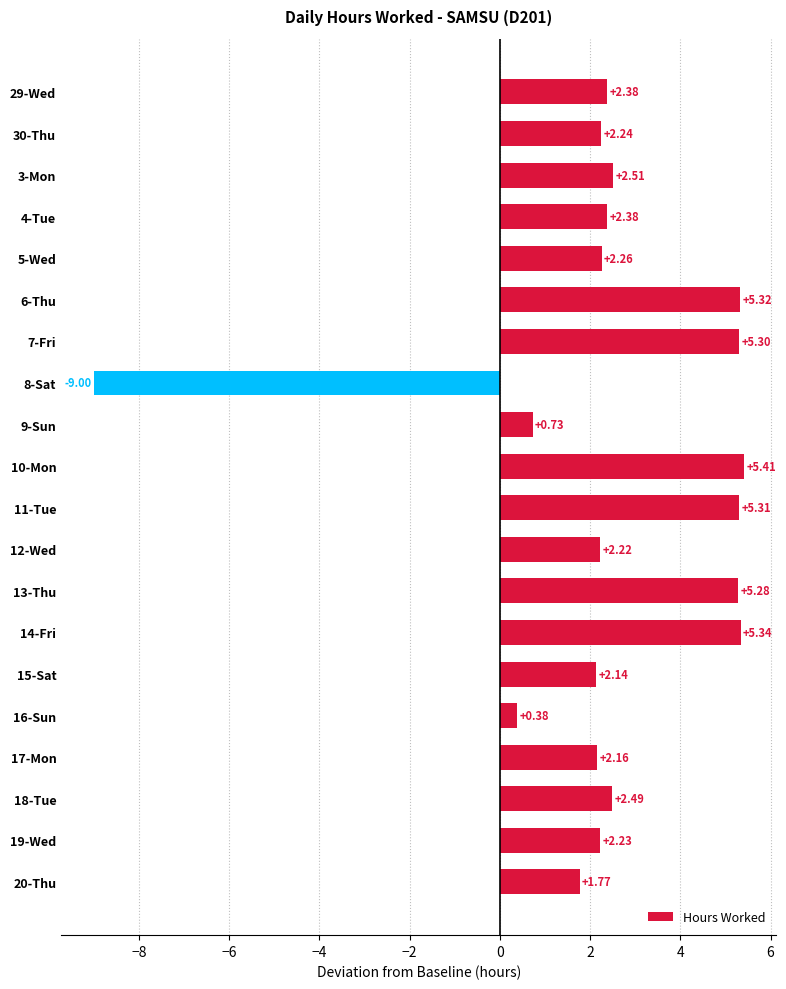

Which has a higher value, 29-Wed or 11-Tue?

11-Tue